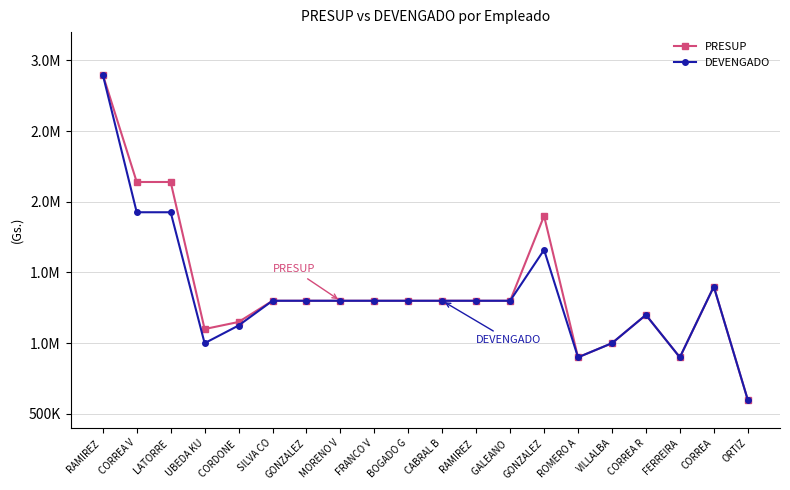

Where is the first local minimum for PRESUP?

UBEDA KU